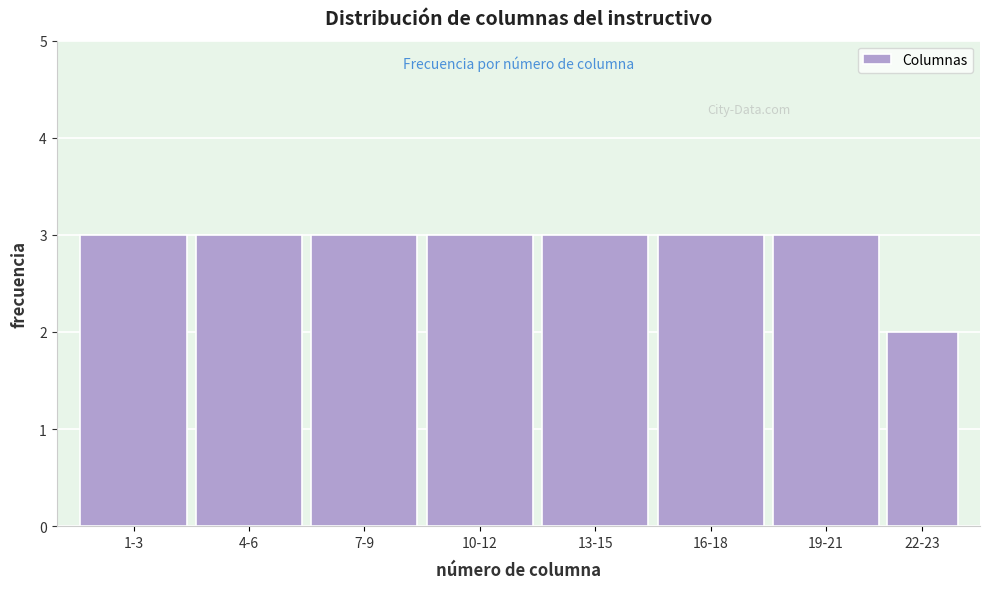

Reading left to right, extract all data points from this chart.

3	3	3	3	3	3	3	2